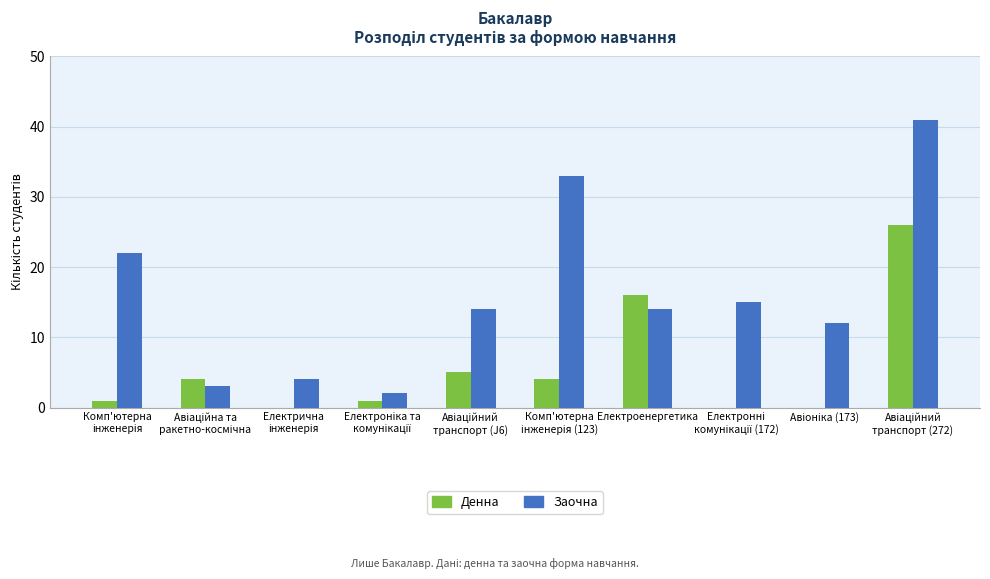

The value of Денна at Електроенергетика is 22. True or false?

False